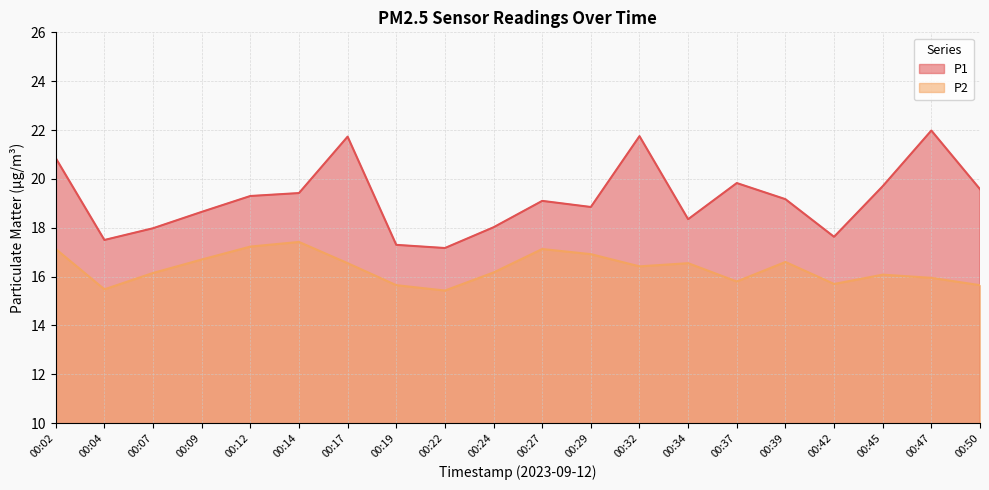

How many values in the P2 series exceed 16?

13